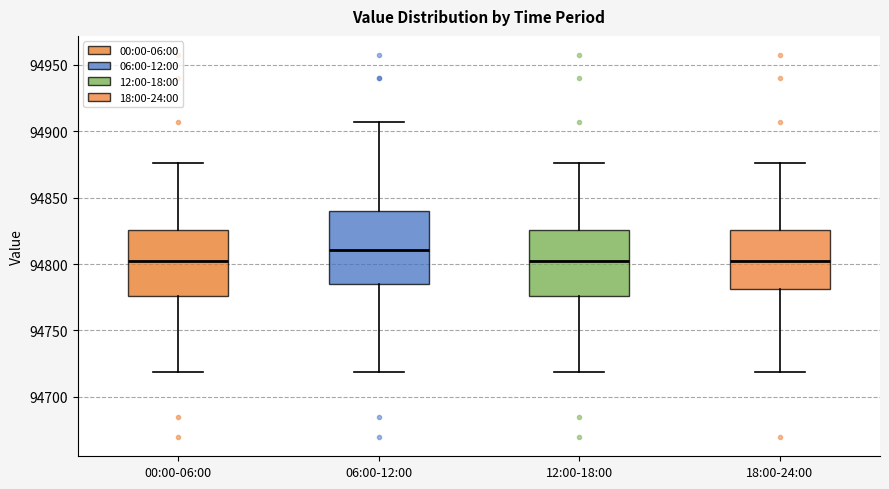

Which box has the highest median line?

06:00-12:00